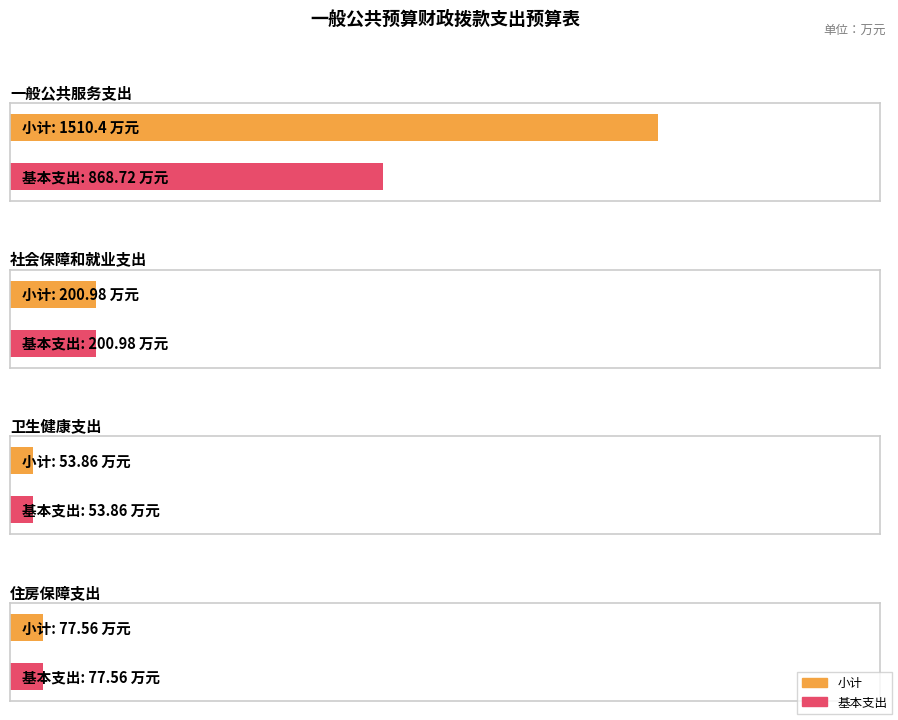

How many groups of bars are there?

4